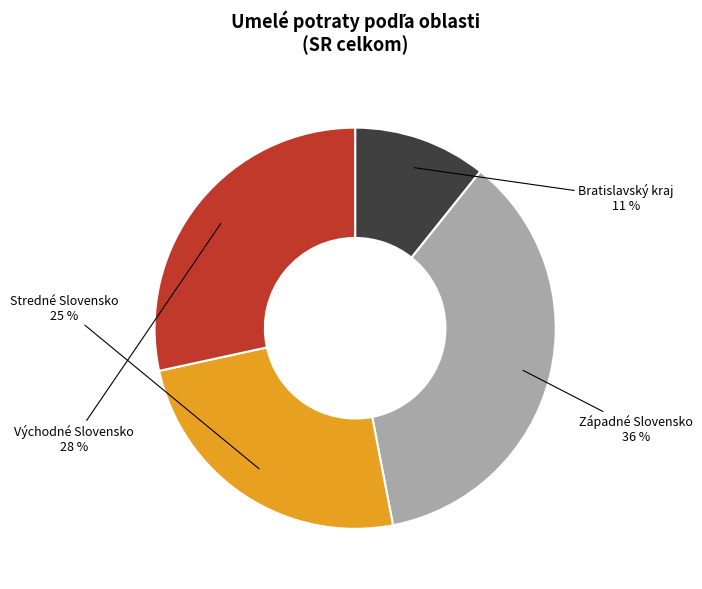

Approximately how many times larger is the value at Západné Slovensko compared to Východné Slovensko?

1.3